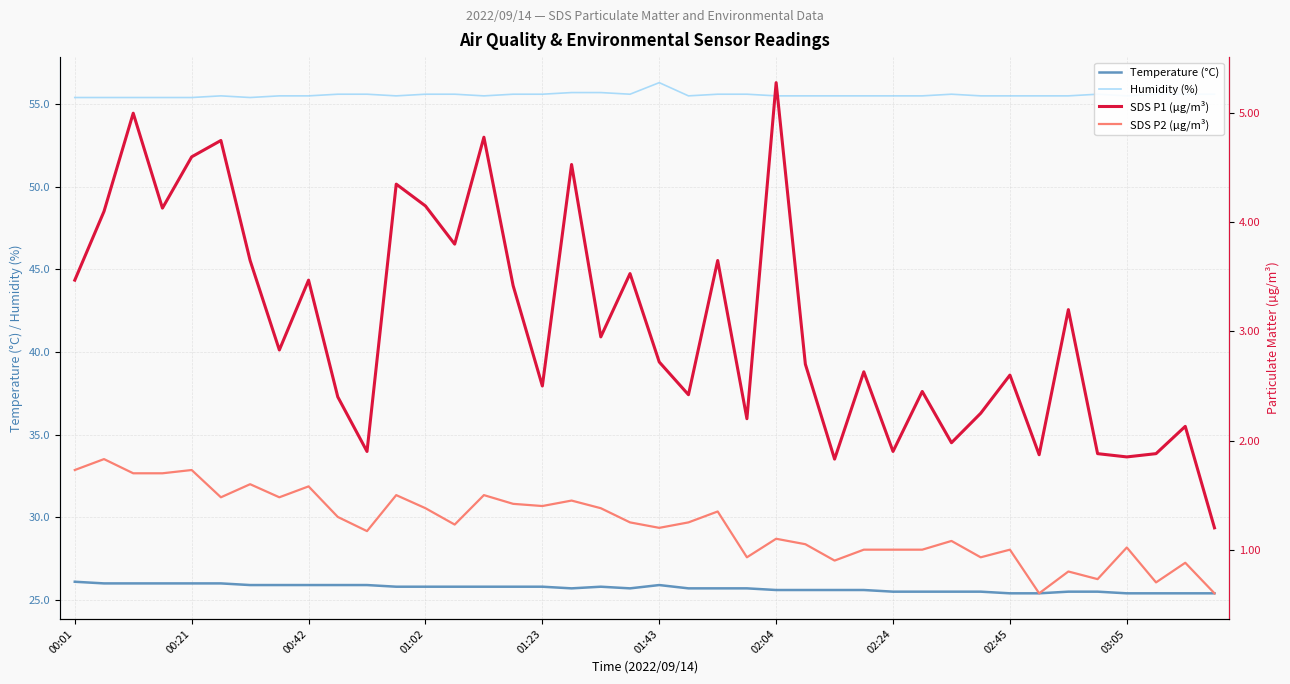

Is it true that Humidity (%) equals 55.5 at 00:42?

True